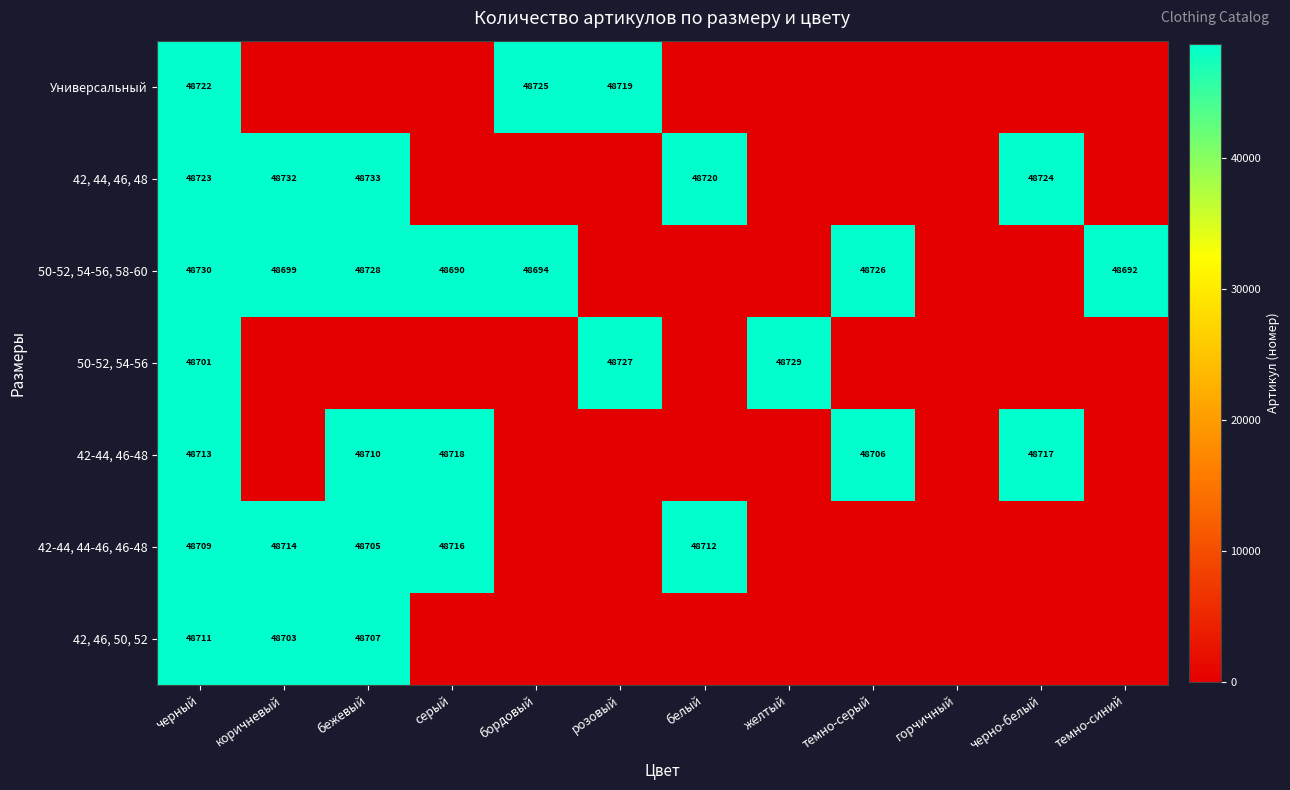

True or false: 42-44, 46-48 has a value of 32458 at темно-серый.

False